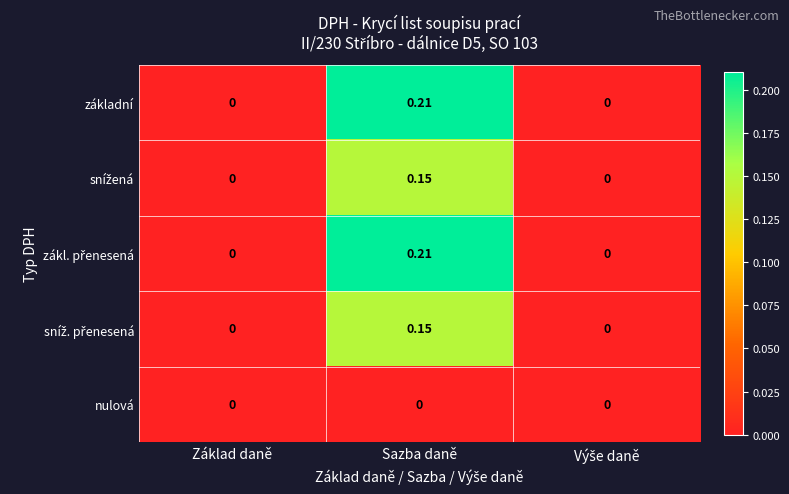

At which category is the sum across all series the highest?

Sazba daně